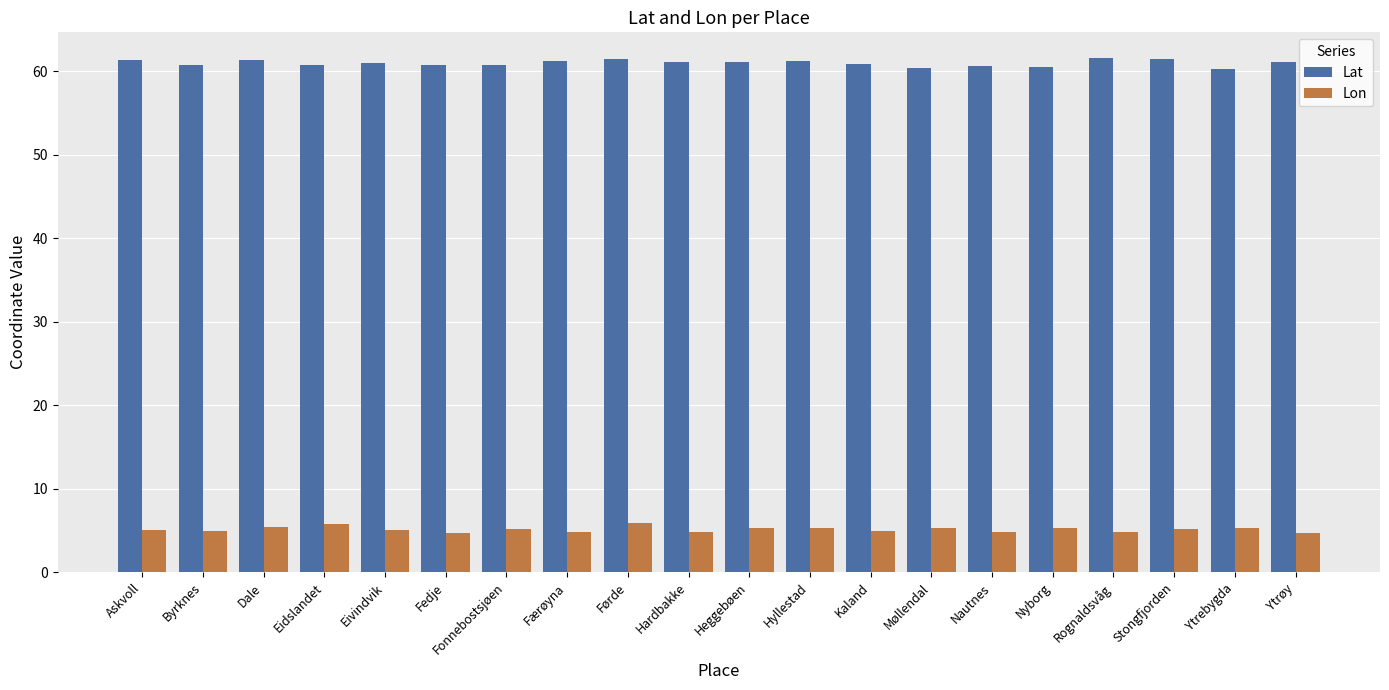

What is the spread (max minus min) of values at Ytrøy?

56.4